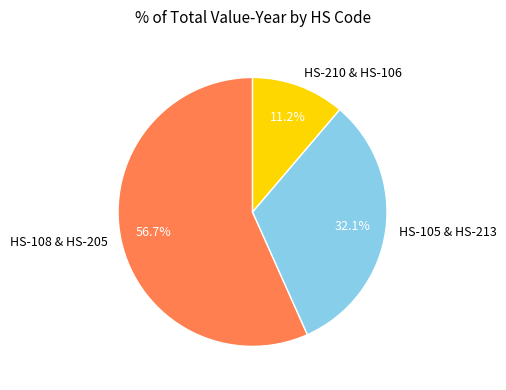

Which has a higher value, HS-210 & HS-106 or HS-105 & HS-213?

HS-105 & HS-213